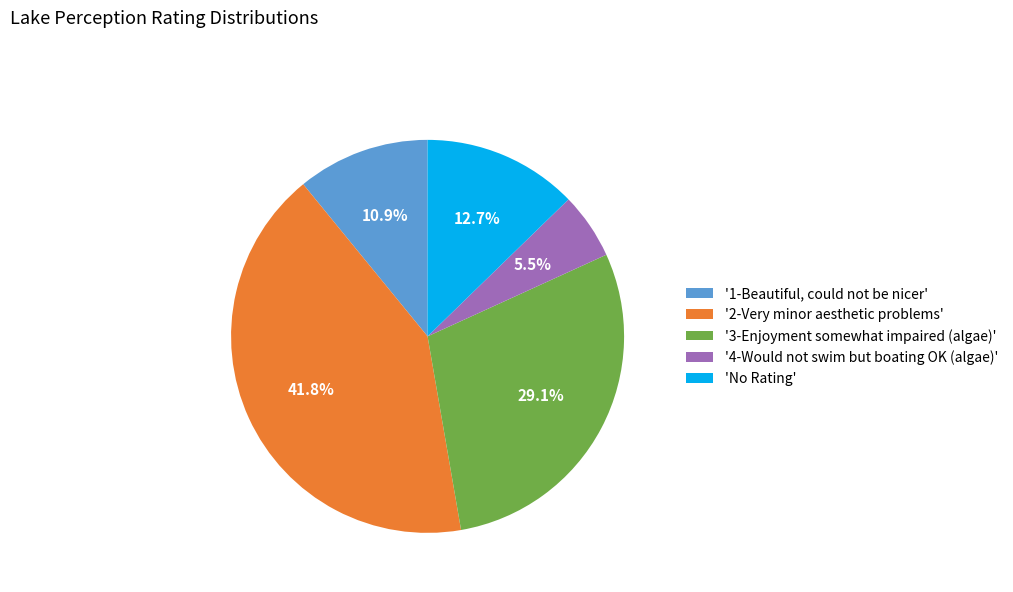

Does '4-Would not swim but boating OK (algae)' represent more than half of the total?

No